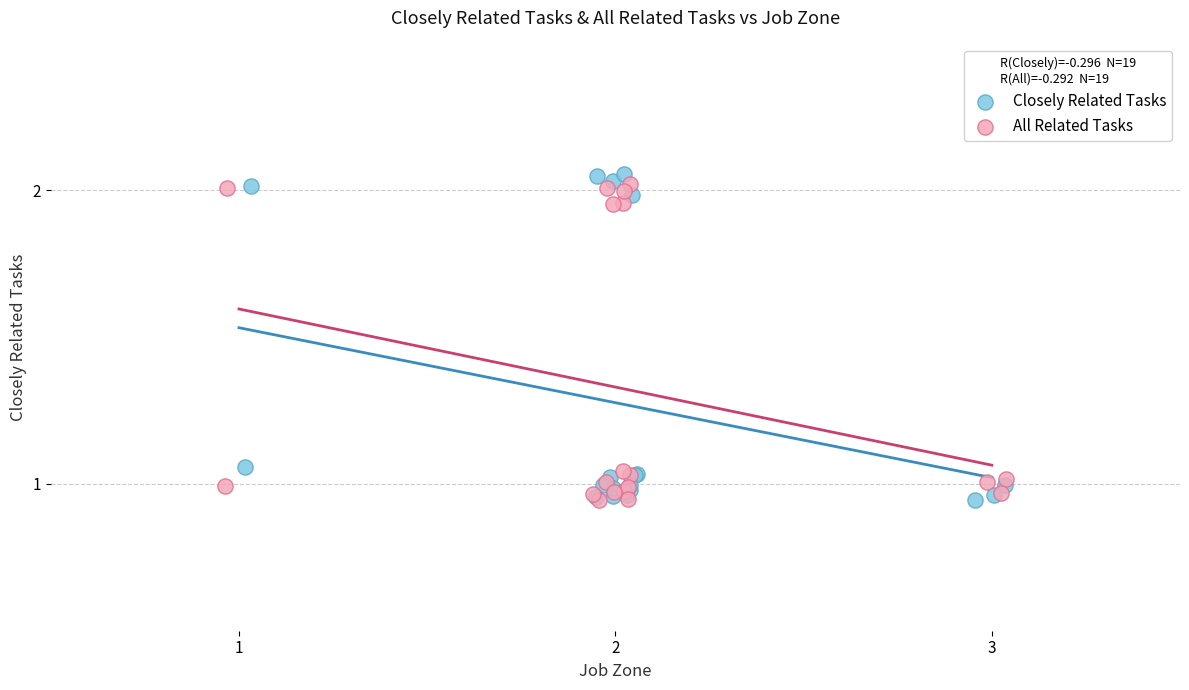

Which series has the largest Y range (max minus min)?

Closely Related Tasks